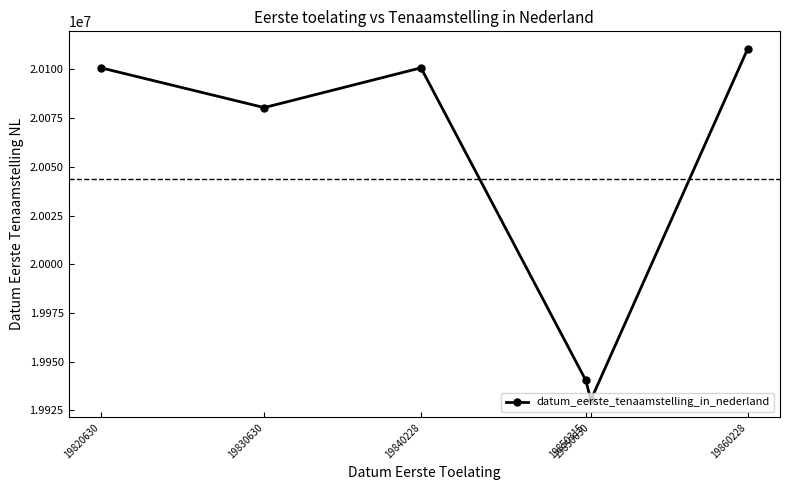

How many categories are shown in the chart?

6